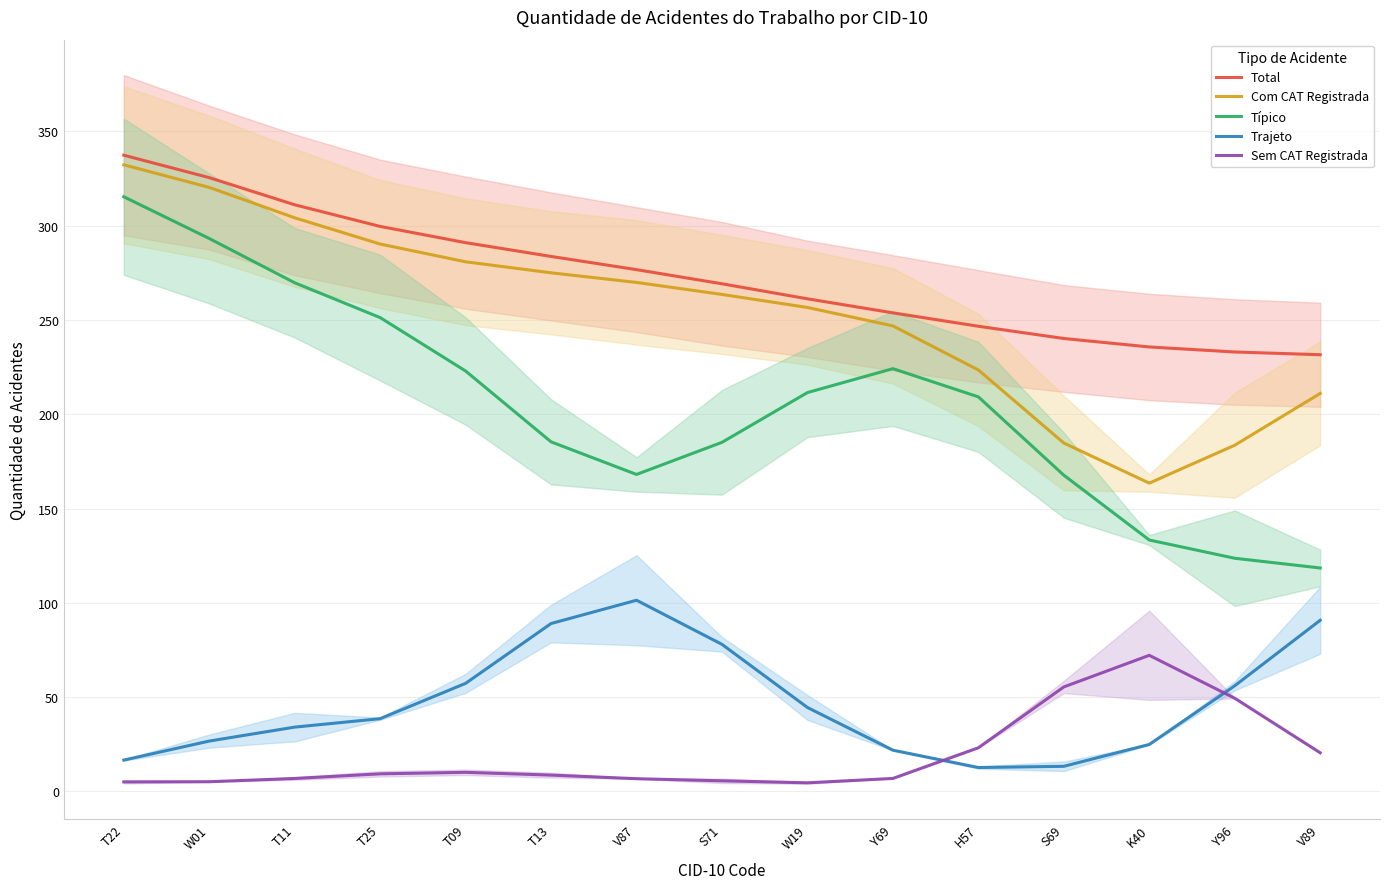

At how many categories does at least one series exceed 315?

2